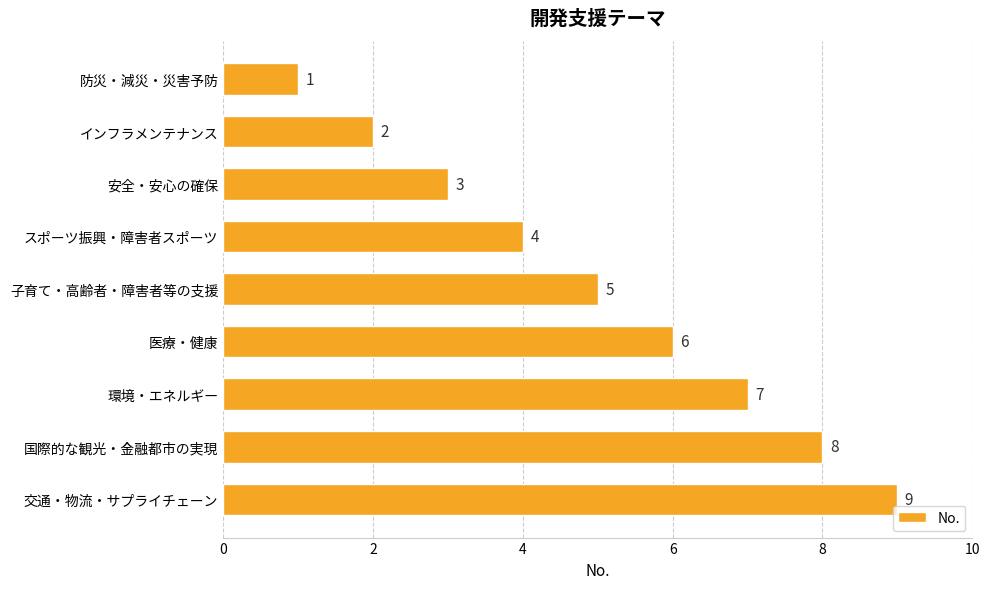

What is the label of the 6th bar from the top?

医療・健康